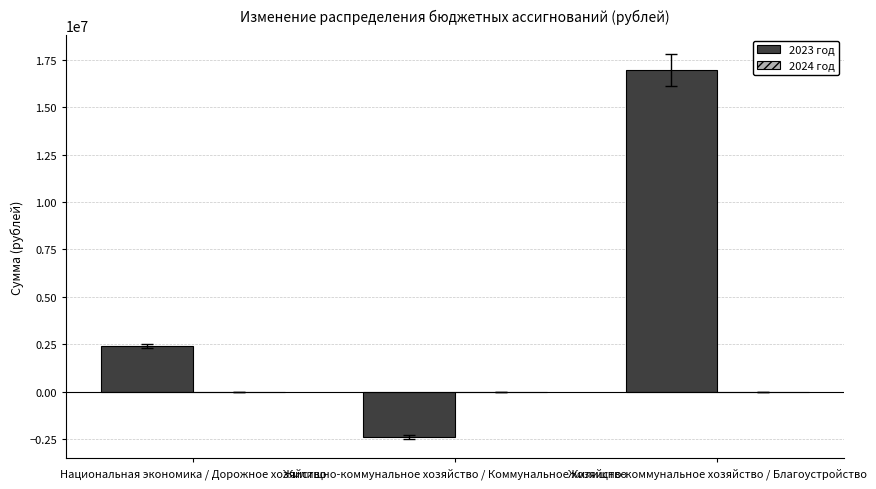

What is the smallest value displayed?

-2395736.6